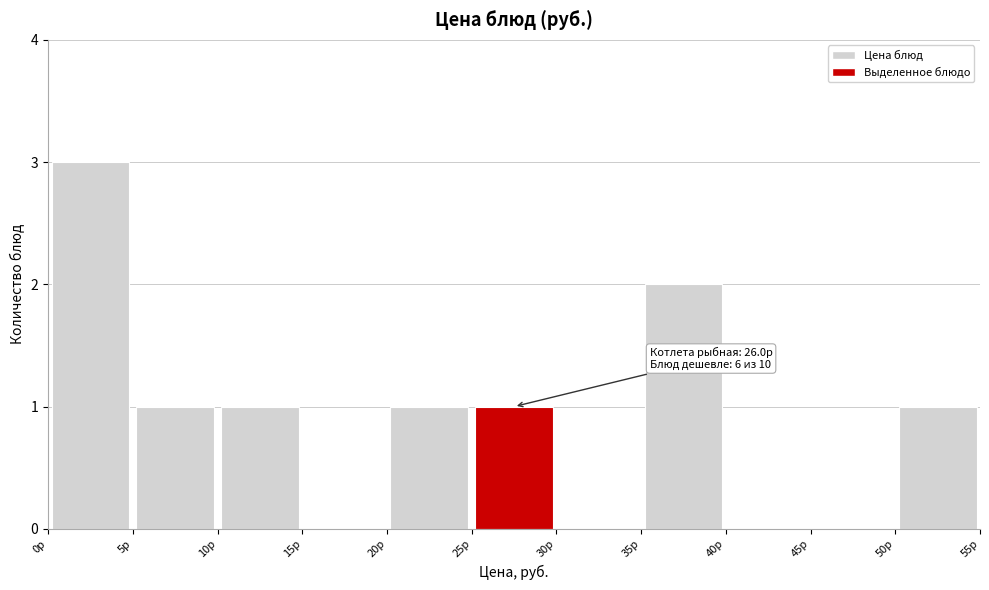

Which range on the x-axis has the tallest bar?

0 to 5